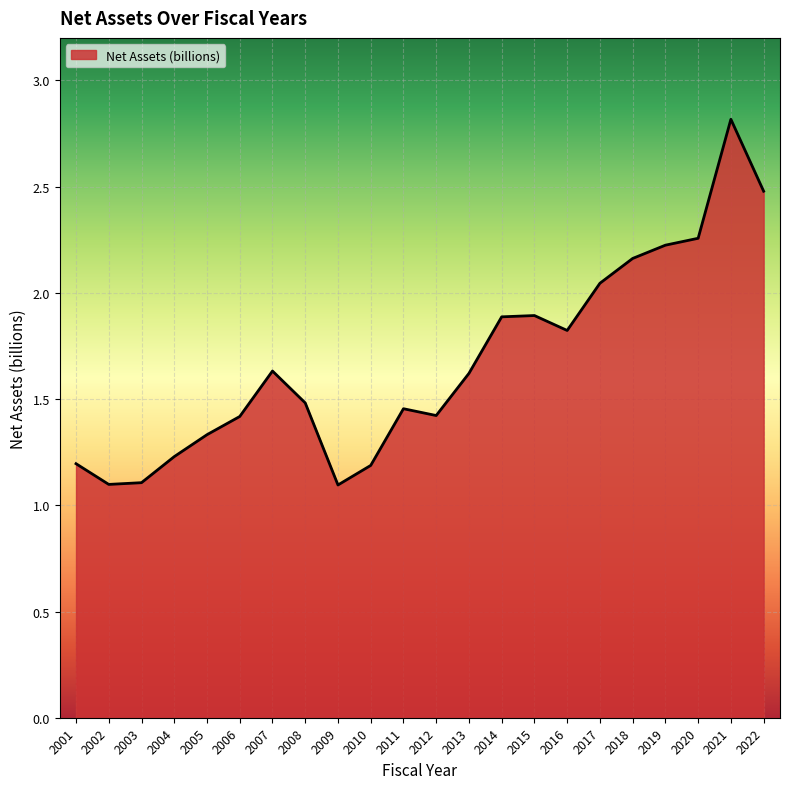

True or false: the data shows 1.9 at 2005.

False